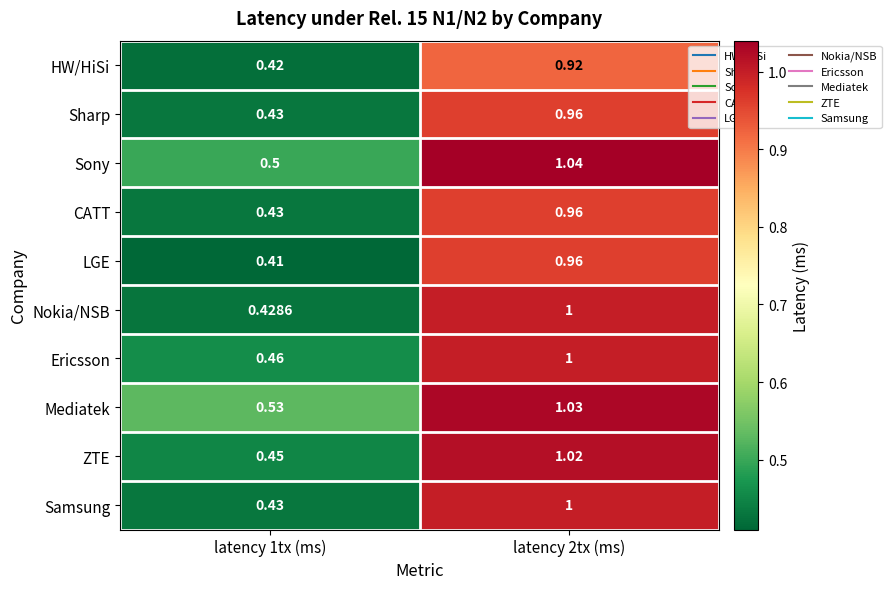

Between latency 1tx (ms) and latency 2tx (ms), which series saw the biggest shift?

Nokia/NSB